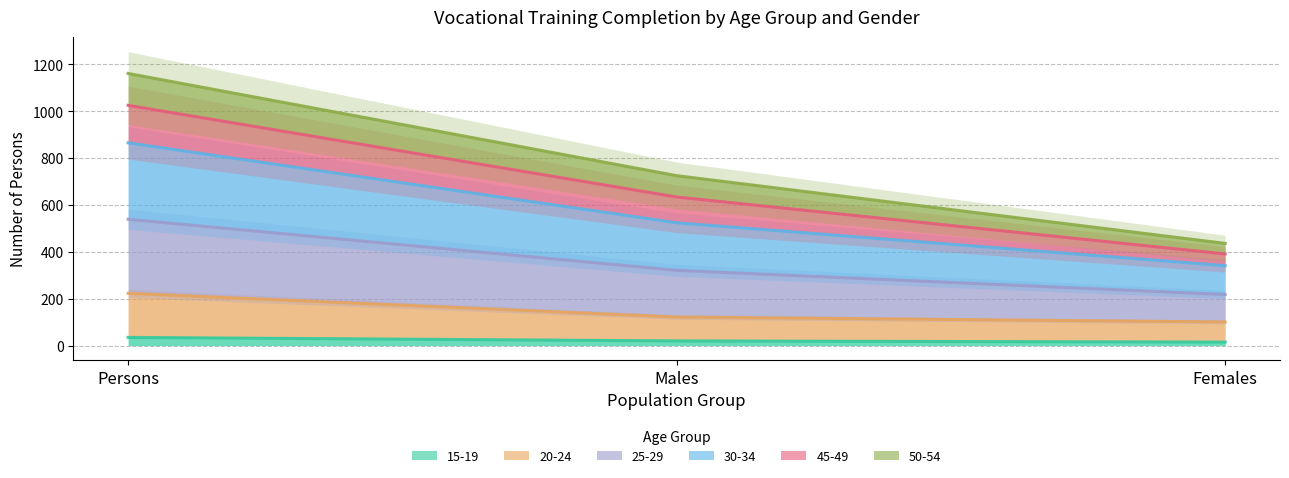

How many lines are shown in the chart?

5